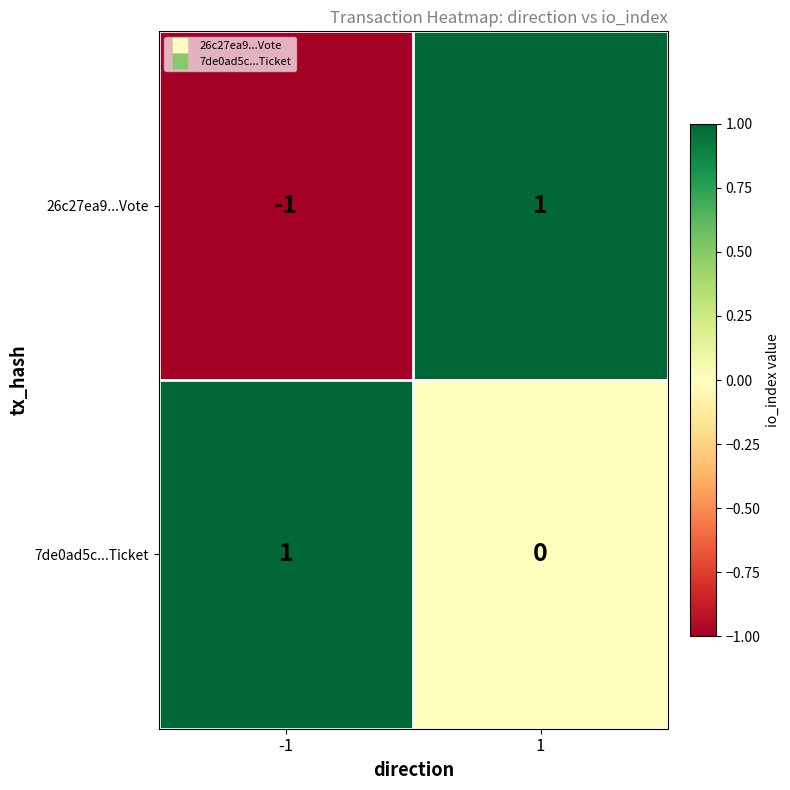

Which category has the lowest value across all series?

-1